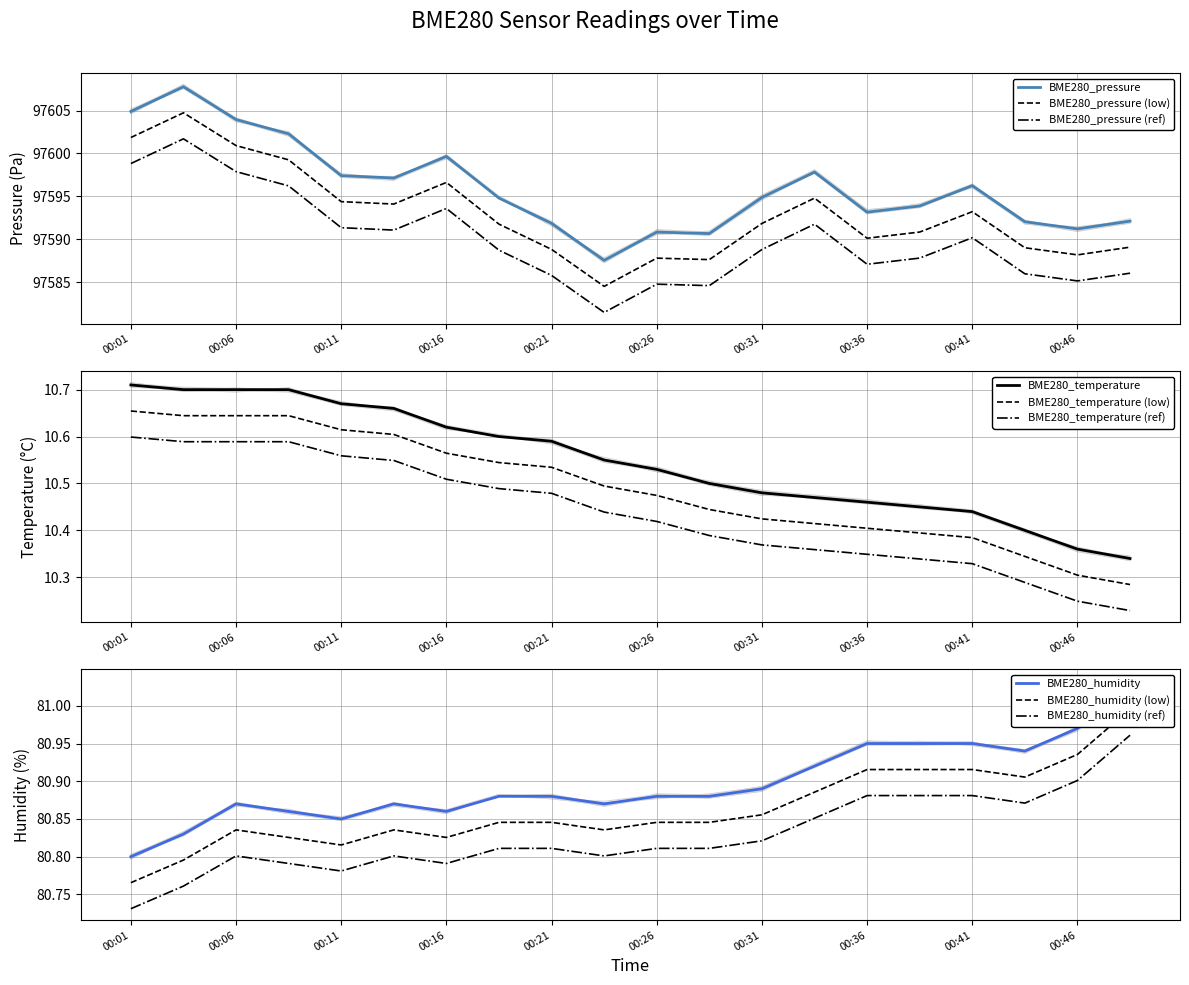

At which category does BME280_humidity reach its first local valley?

00:11